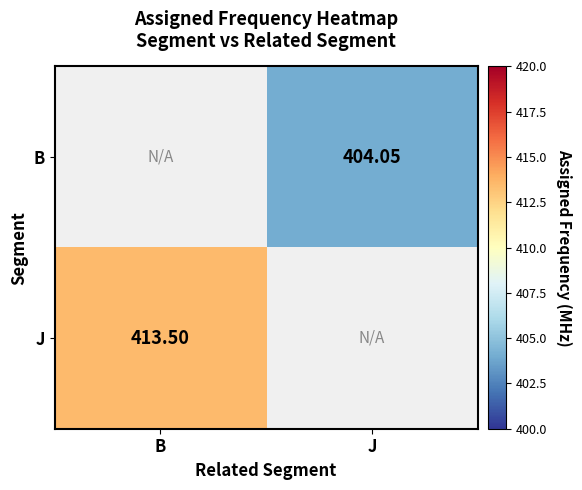

How many data points does each series have?

2